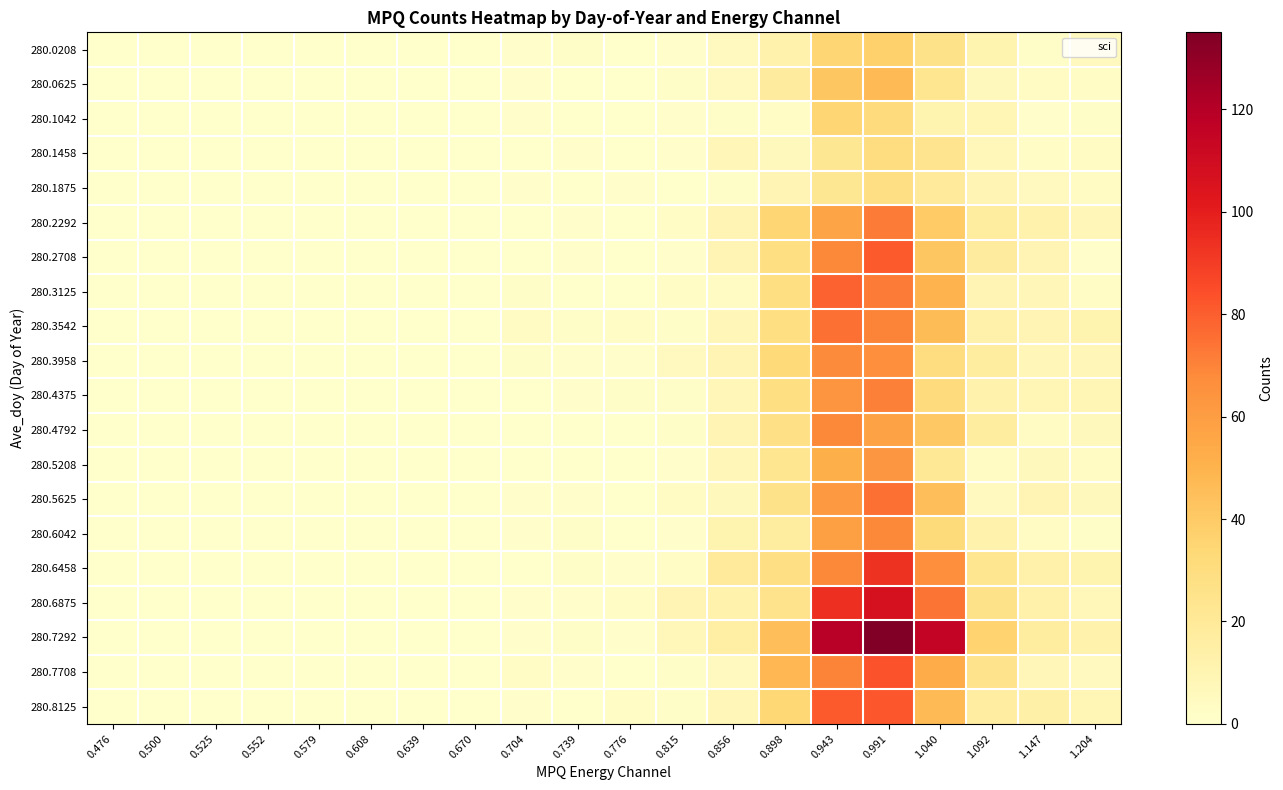

At how many categories does at least one series exceed 25?

5